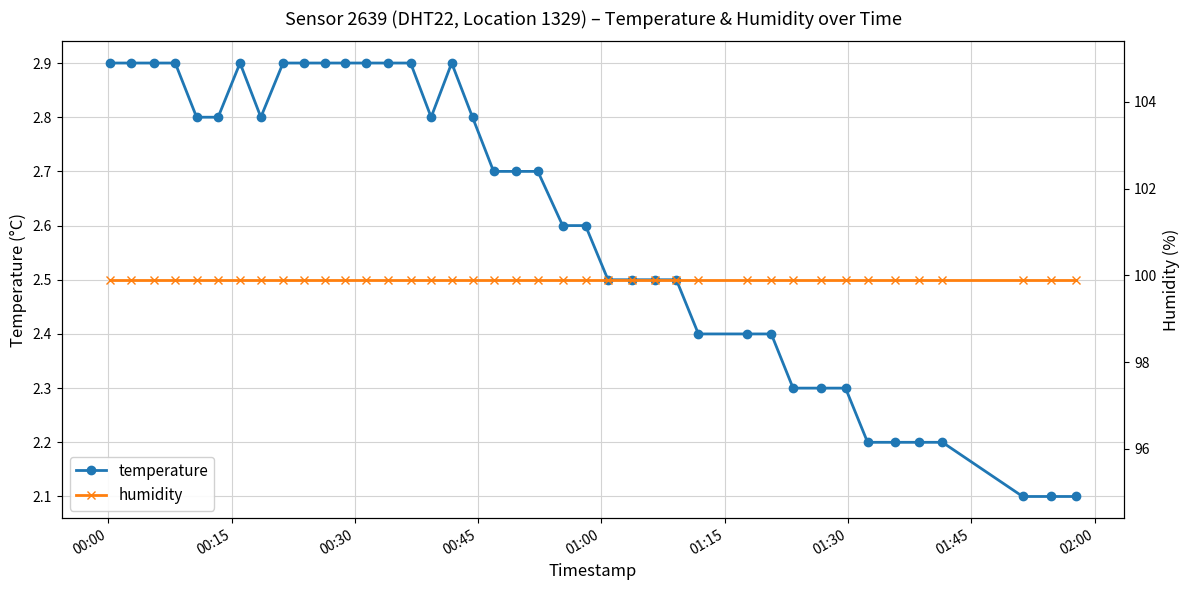

True or false: temperature and humidity cross at least once.

False